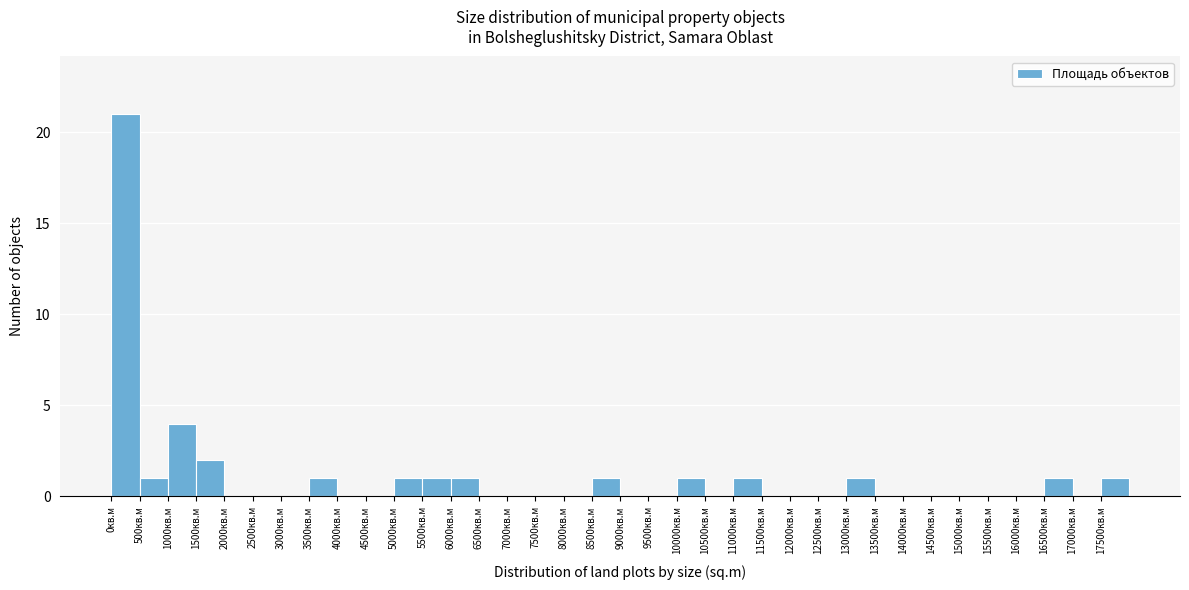

Reading left to right, list every bar in this chart as the range it spans on the x-axis followed by its height. The values are not printed on the chart, so give them approximately, as read against the axis.

0 to 500: 21
500 to 1000: 1
1000 to 1500: 4
1500 to 2000: 2
2000 to 2500: 0
2500 to 3000: 0
3000 to 3500: 0
3500 to 4000: 1
4000 to 4500: 0
4500 to 5000: 0
5000 to 5500: 1
5500 to 6000: 1
6000 to 6500: 1
6500 to 7000: 0
7000 to 7500: 0
7500 to 8000: 0
8000 to 8500: 0
8500 to 9000: 1
9000 to 9500: 0
9500 to 10000: 0
10000 to 10500: 1
10500 to 11000: 0
11000 to 11500: 1
11500 to 12000: 0
12000 to 12500: 0
12500 to 13000: 0
13000 to 13500: 1
13500 to 14000: 0
14000 to 14500: 0
14500 to 15000: 0
15000 to 15500: 0
15500 to 16000: 0
16000 to 16500: 0
16500 to 17000: 1
17000 to 17500: 0
17500 to 18000: 1